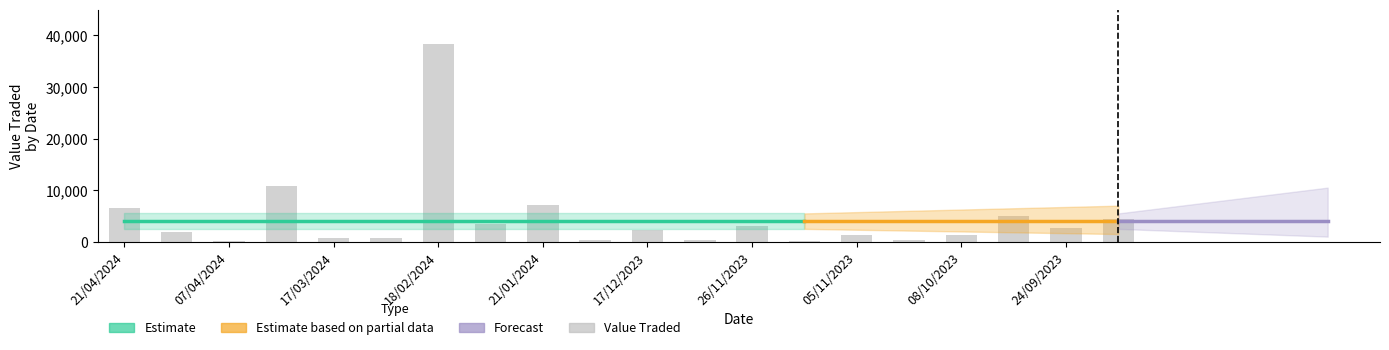

Reading right to left, what are all the values shown in this chart?

17/09/2023=4374	24/09/2023=2676	01/10/2023=5067	08/10/2023=1404	15/10/2023=267	05/11/2023=1374	19/11/2023=207	26/11/2023=3056	10/12/2023=333	17/12/2023=2368	24/12/2023=352	21/01/2024=7072	11/02/2024=3490	18/02/2024=38403	03/03/2024=734	17/03/2024=802	31/03/2024=10785	07/04/2024=218	14/04/2024=1972	21/04/2024=6548